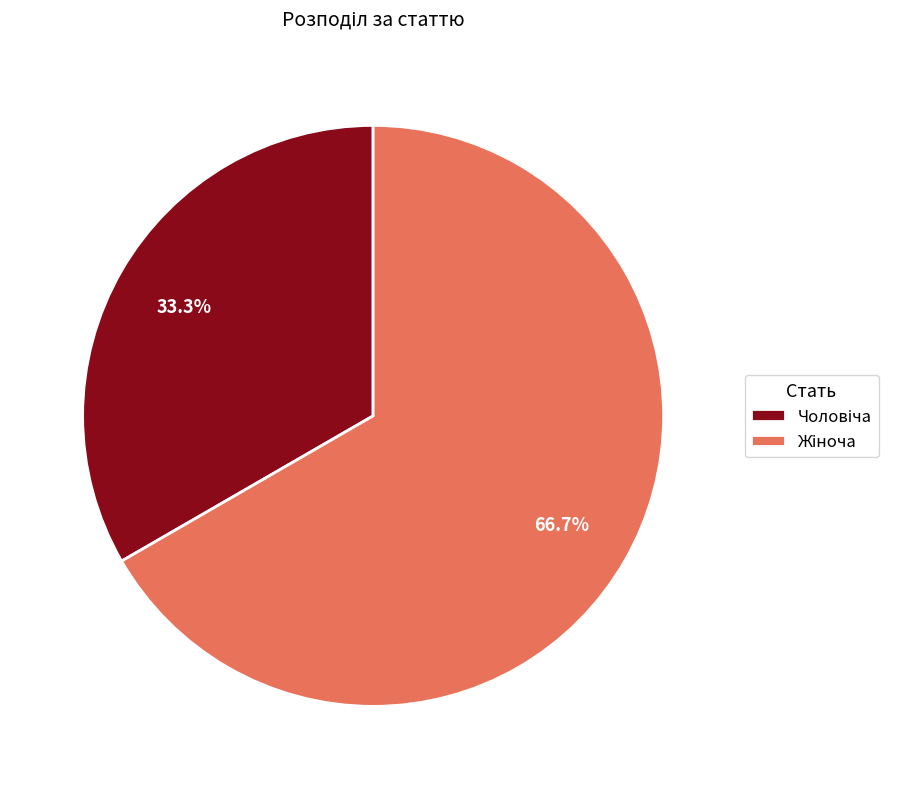

Is there a majority slice in this chart?

Yes